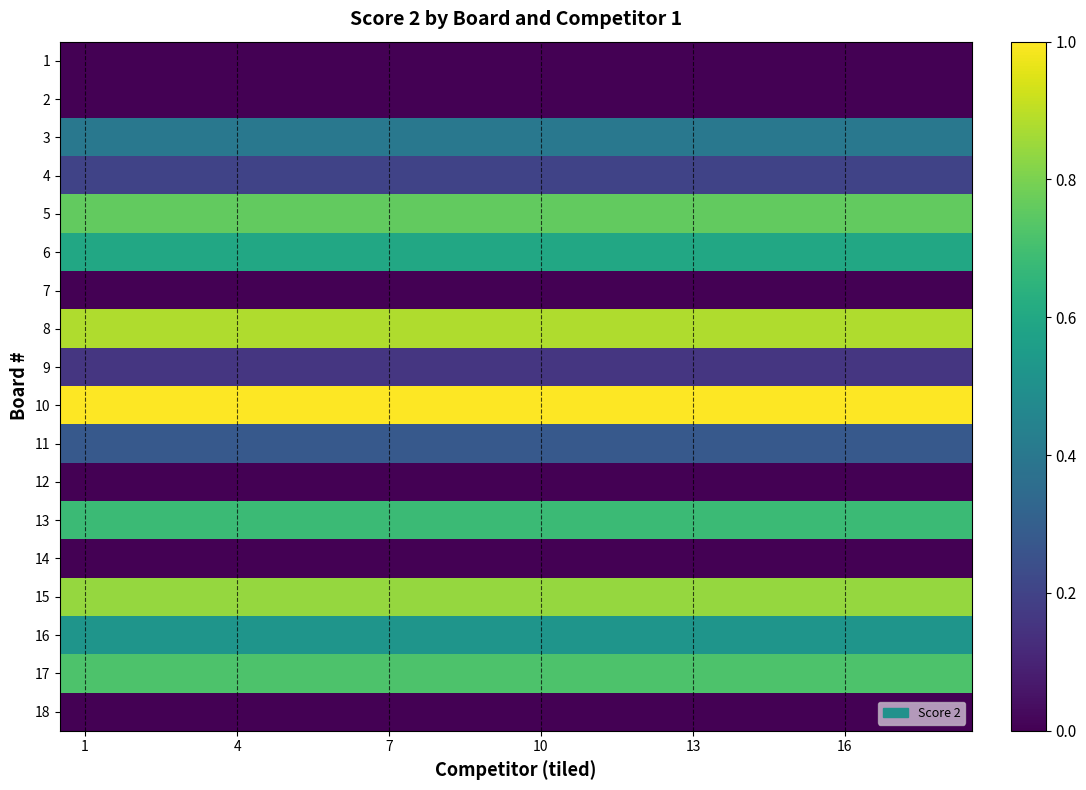

Which label corresponds to the largest value in the chart?

1